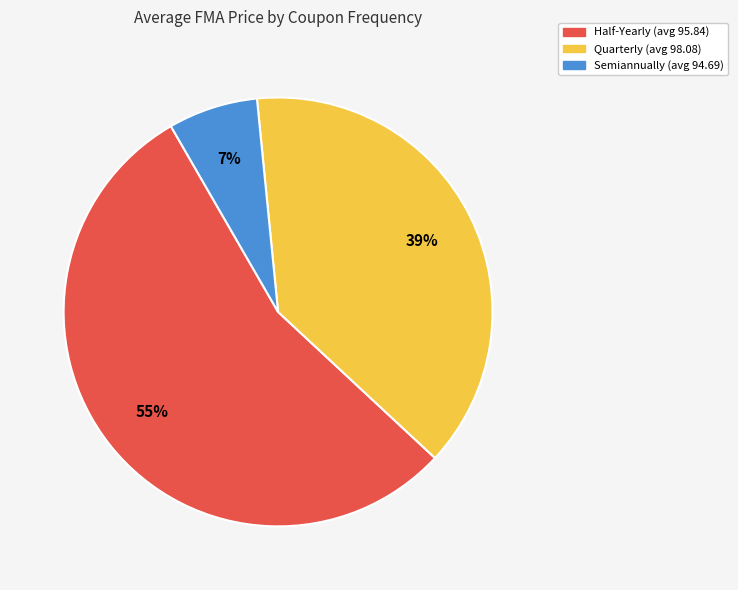

Is it true that Quarterly is 39% of the pie?

True